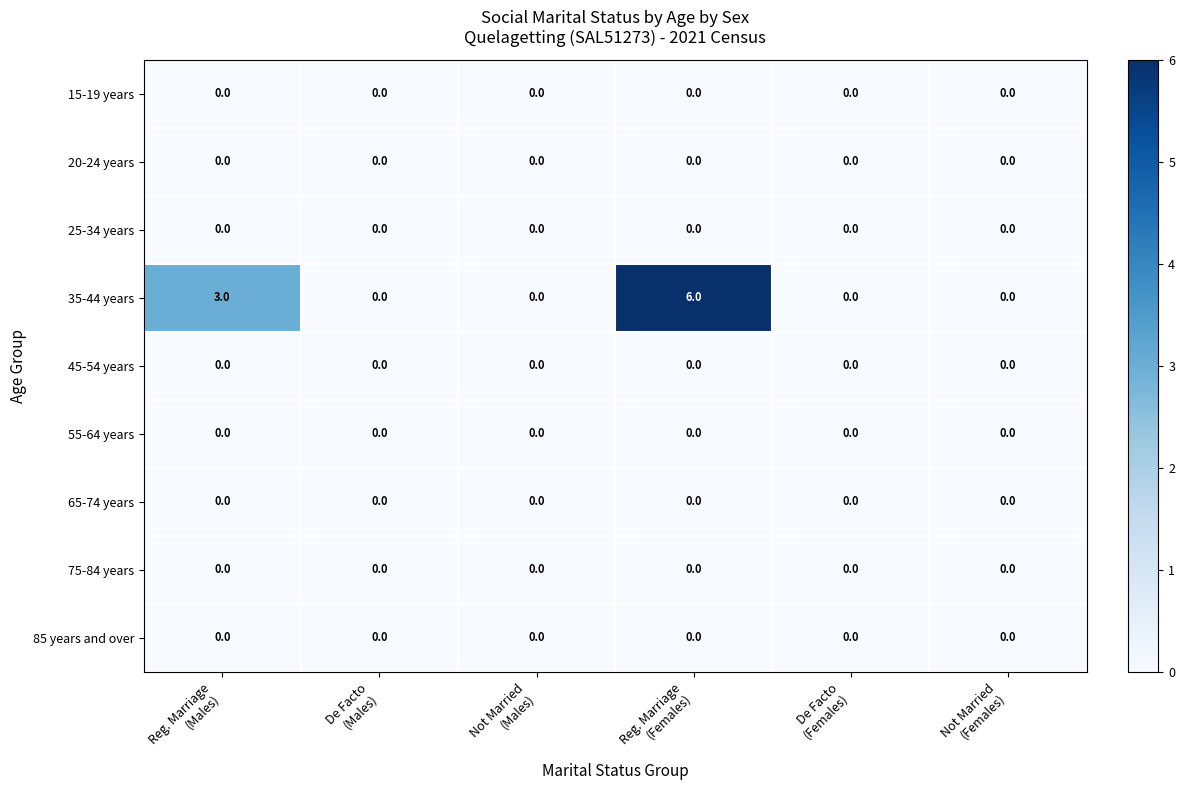

Which series has the largest total across all categories?

35-44 years